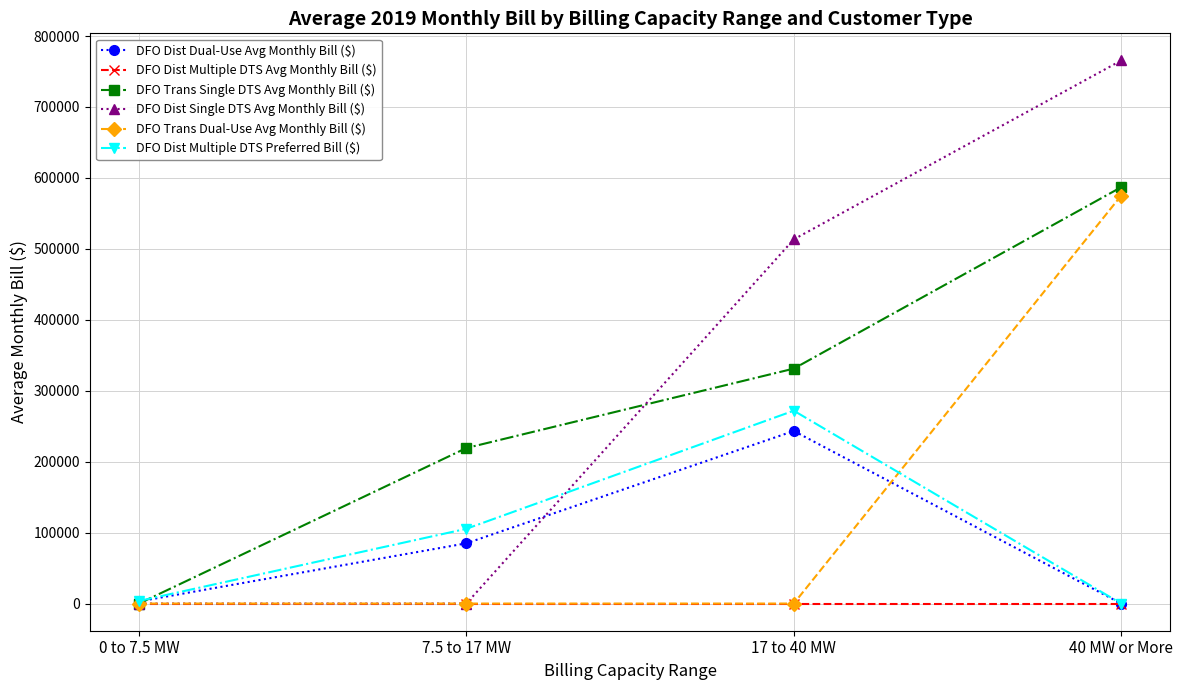

What is the difference between the maximum and minimum values in the DFO Dist Single DTS Avg Monthly Bill ($) series?

765484.5